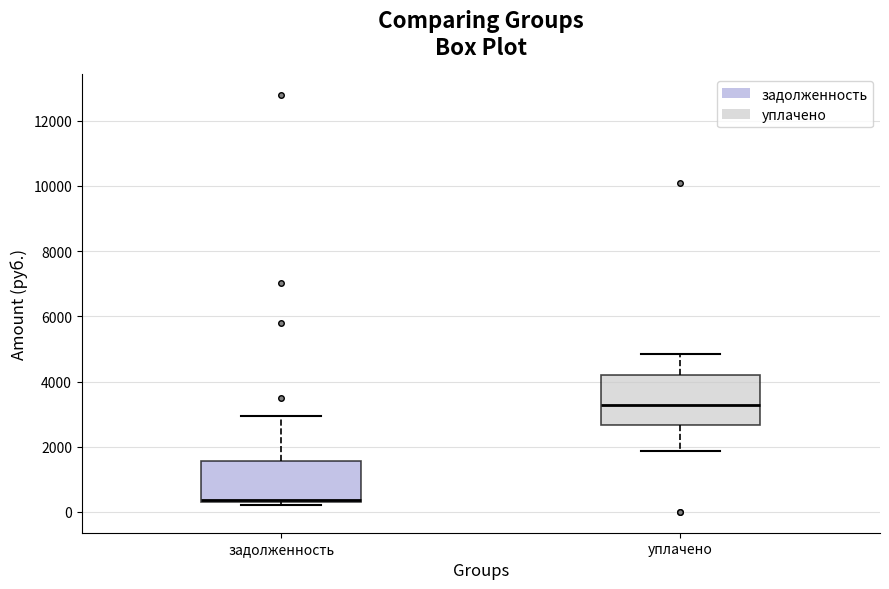

Reading left to right, read every box against the y-axis: the position of its median line, the range the box covers, and the ends of its whiskers. The values are not printed on the chart, so give them approximately, as read against the axis.

задолженность: median 400, box 200 to 1600, whiskers 200 (just below the box's lower edge) to 3000
уплачено: median 3200, box 2600 to 4200, whiskers 1800 to 4800